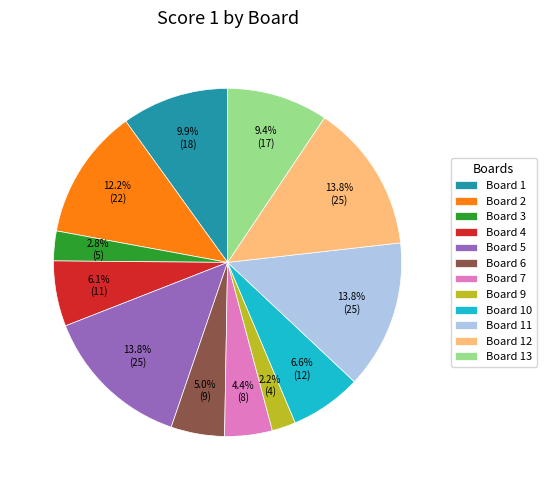

Do Board 3 and Board 4 together represent more than half of the pie?

No